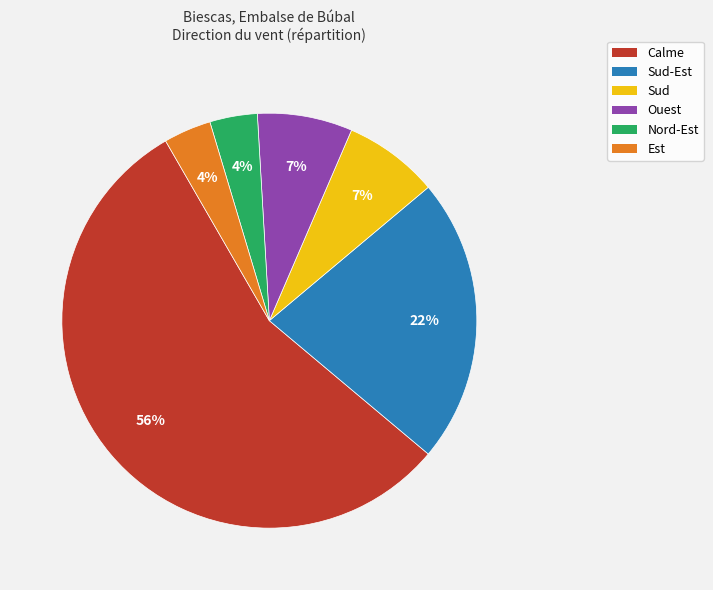

Does any single category account for the majority?

Yes